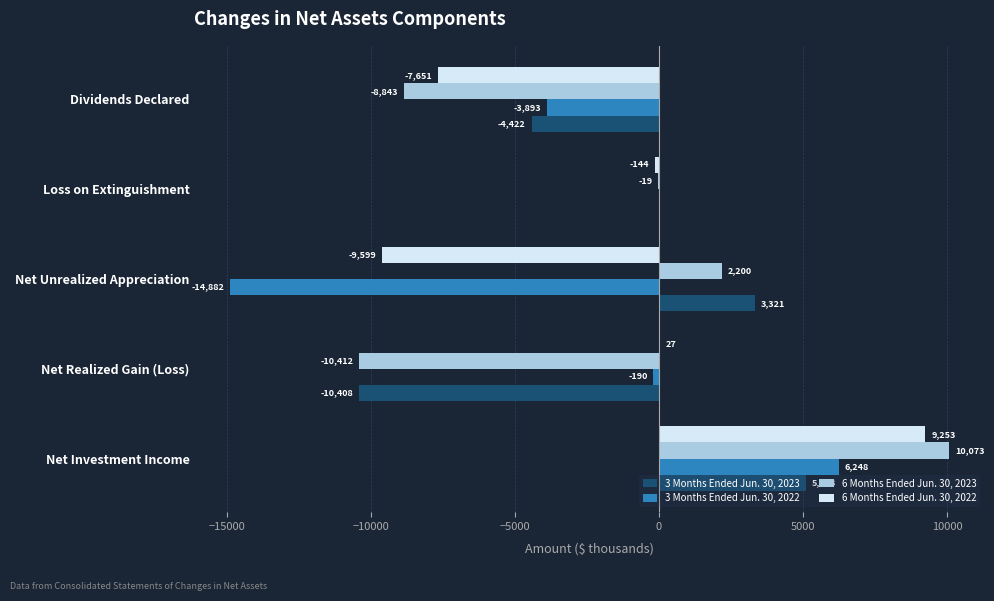

Which series changed the most between Net Investment Income and Dividends Declared?

6 Months Ended Jun. 30, 2023